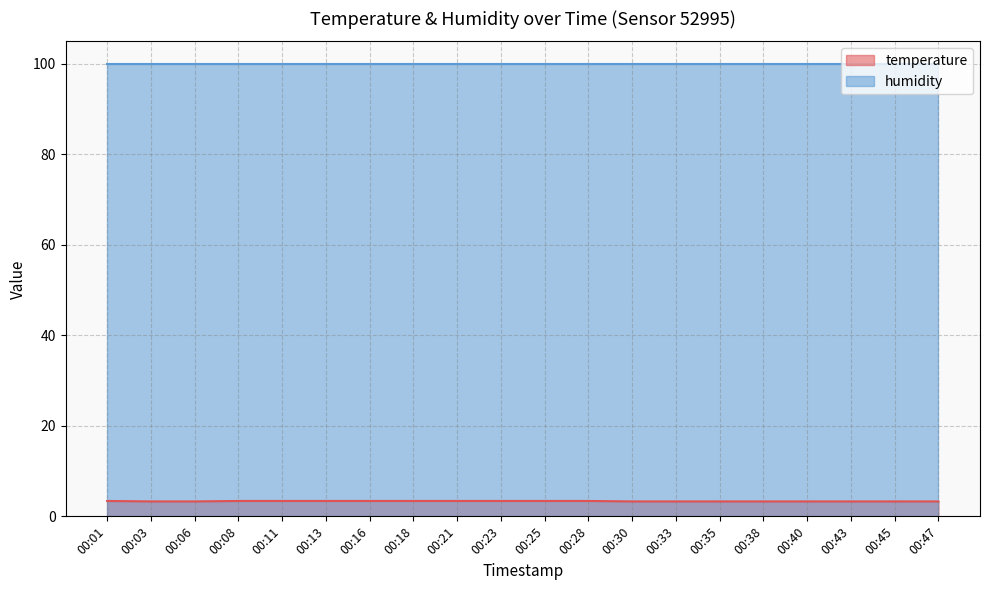

What is the value of the 16th point from the left?

3.3